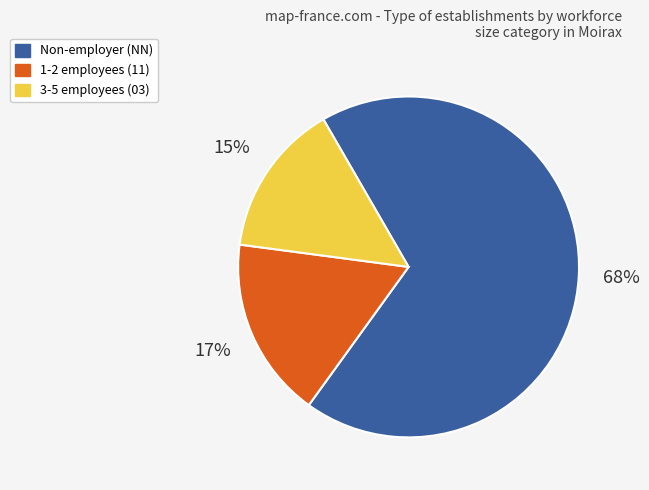

What percentage is the 3-5 employees (03) slice, to the nearest percent?

15%